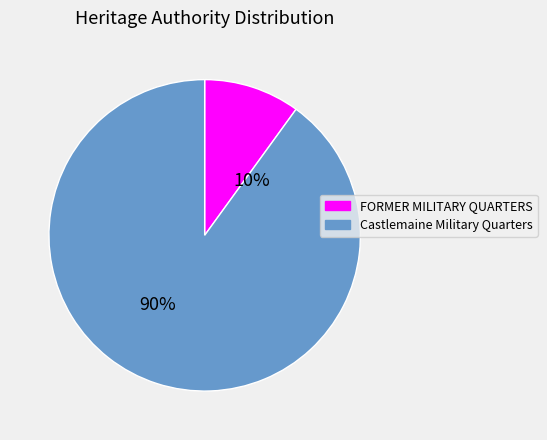

Rank the categories by value from lowest to highest.

FORMER MILITARY QUARTERS, Castlemaine Military Quarters